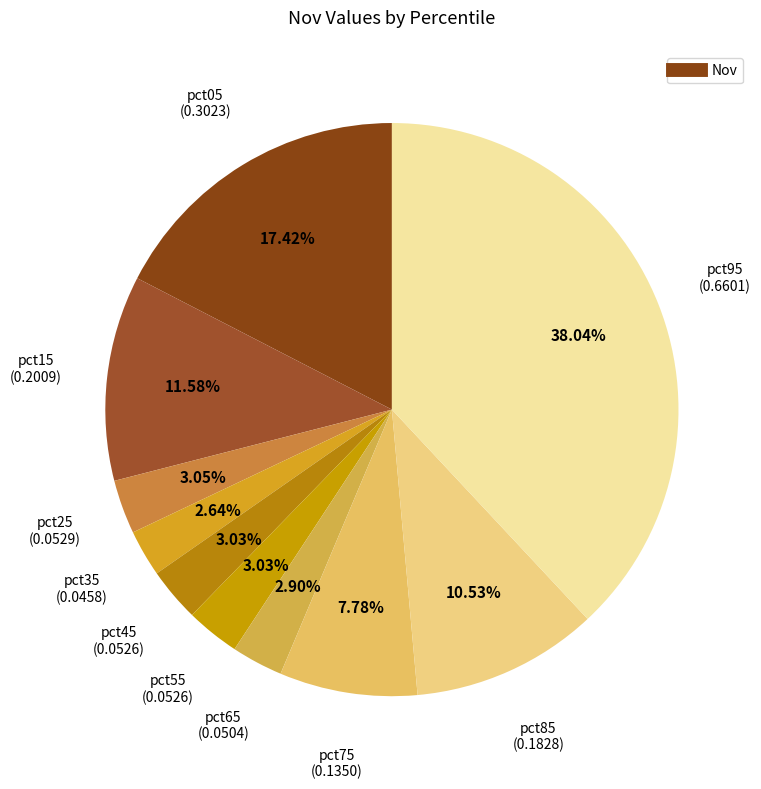

How many segments does this pie chart have?

10